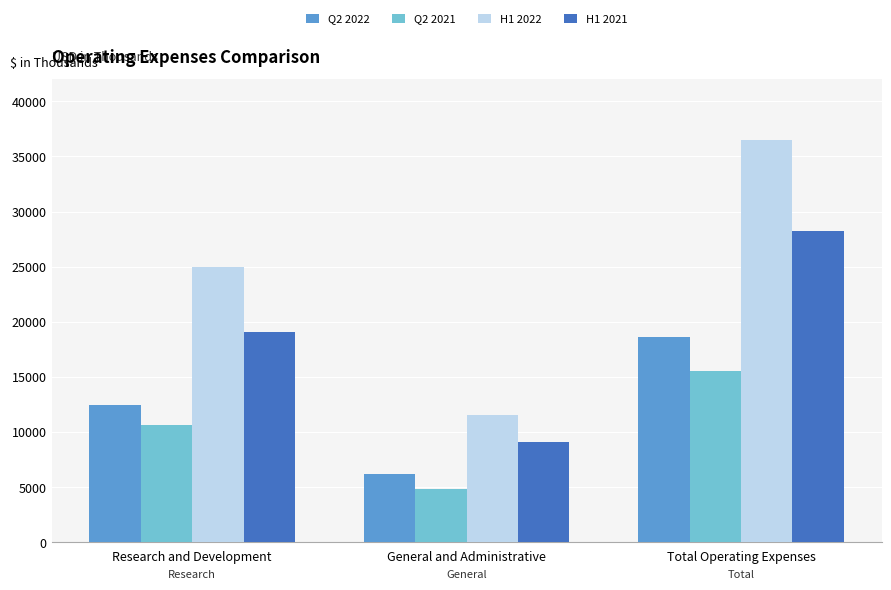

What is the highest value of the Q2 2022 series?

18641